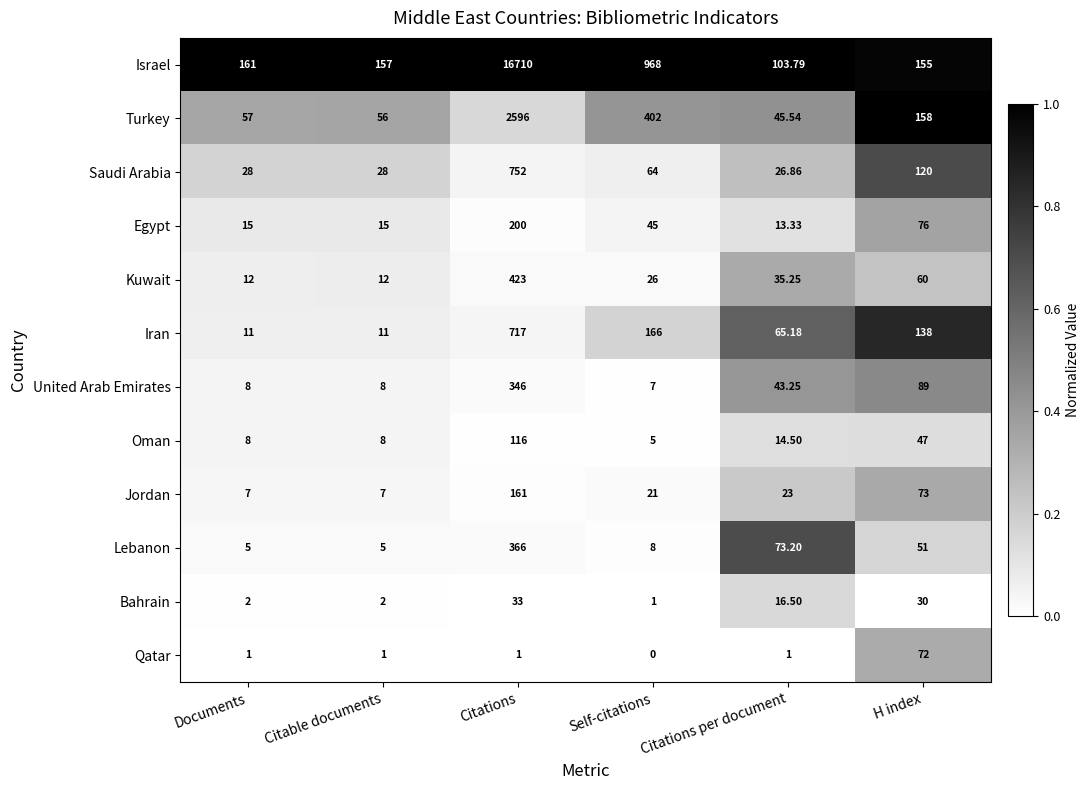

Which series has the widest spread of values?

Israel